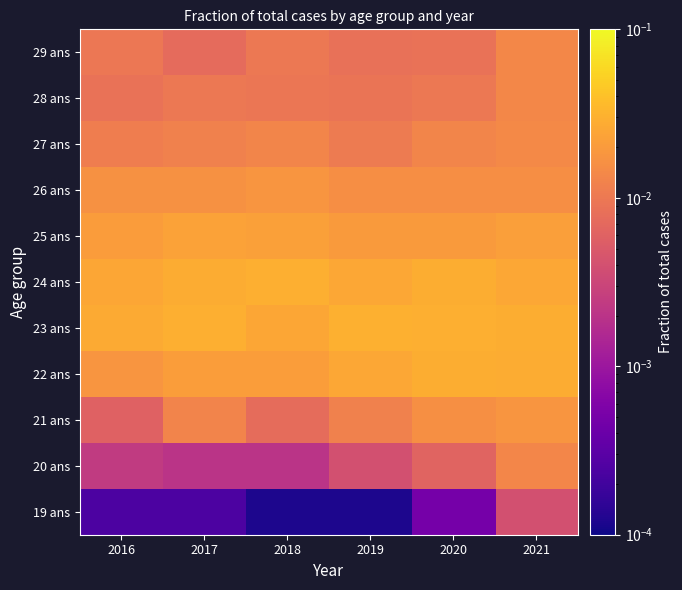

Between 2020 and 2018, which is larger?

2020